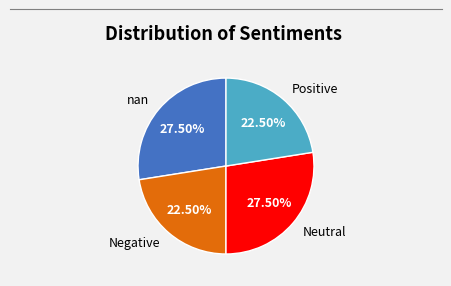

How many slices are in this pie chart?

4